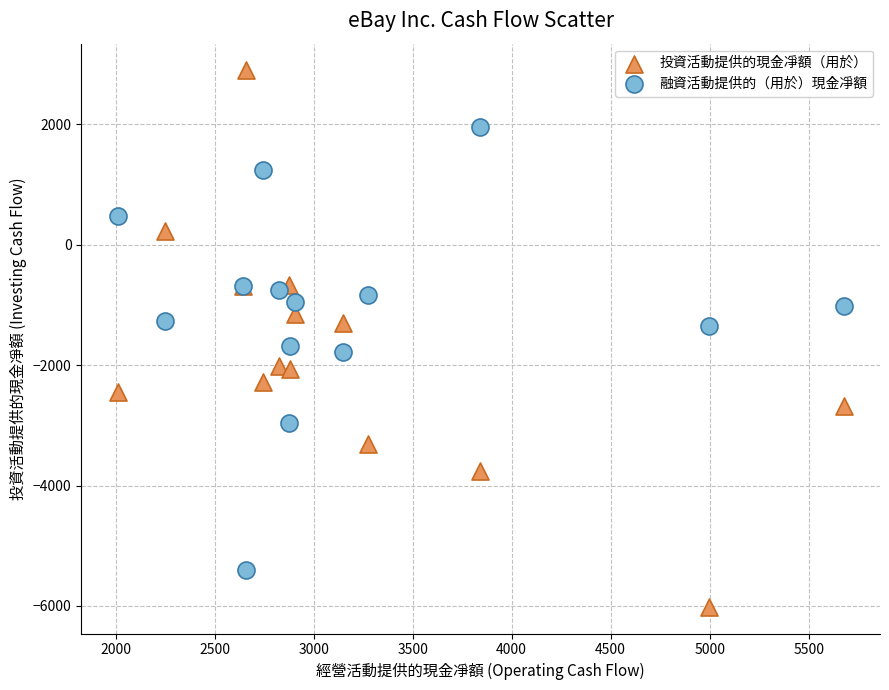

What are all the series names shown in the legend?

投資活動提供的現金凈額（用於）, 融資活動提供的（用於）現金凈額